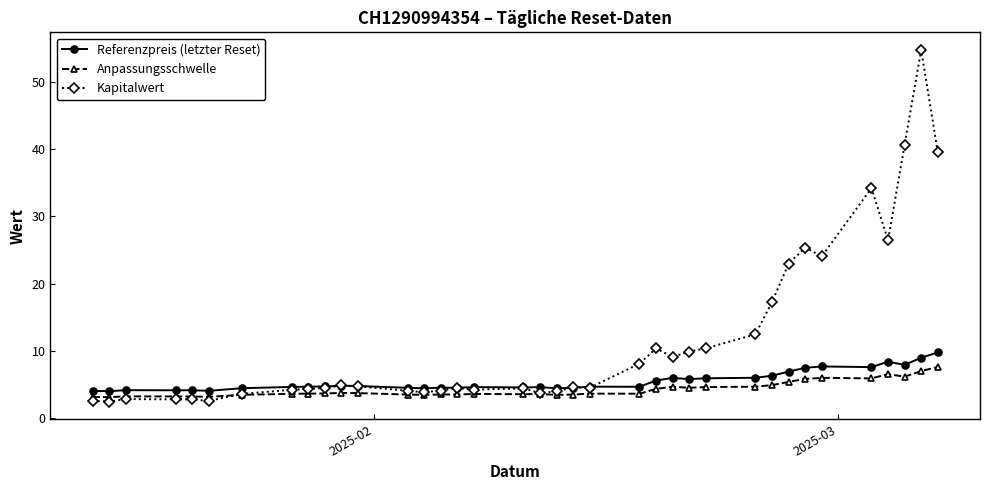

At how many categories does at least one series exceed 28?

4